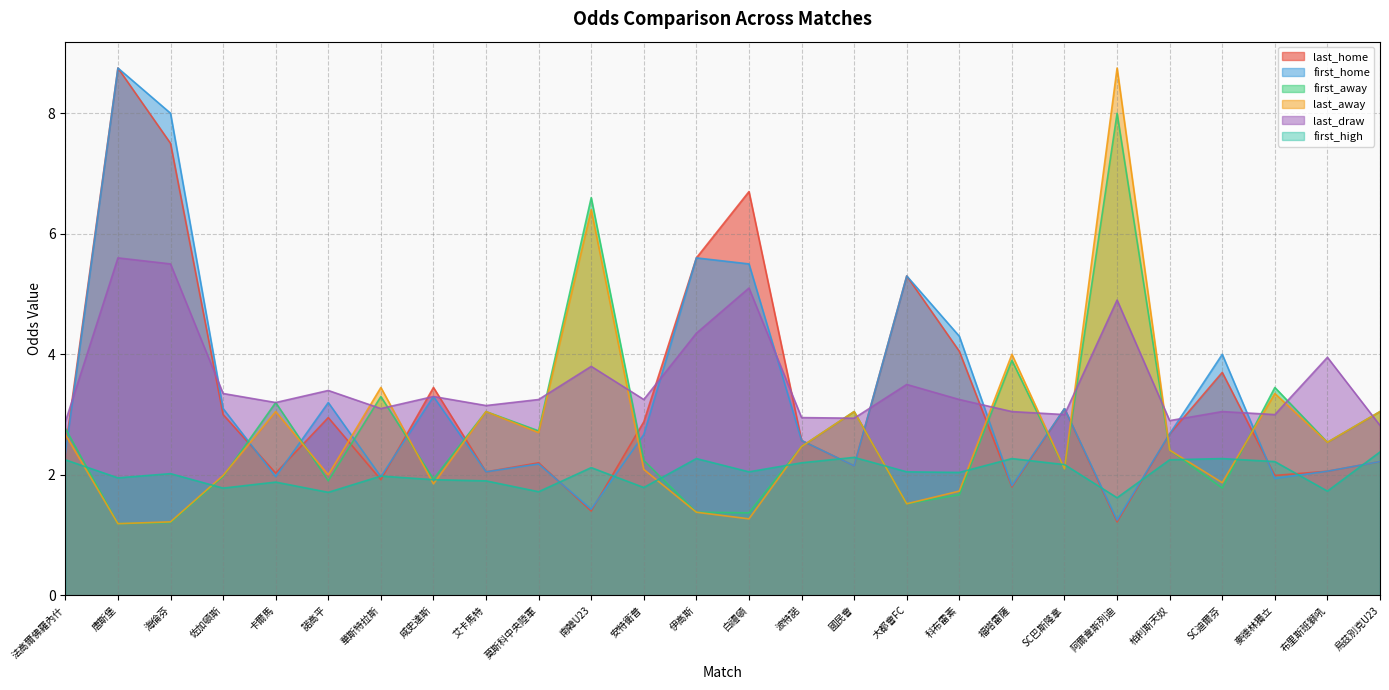

Reading left to right, what are all the values shown in this chart?

last_home: 2.4	8.8	7.5	3.0	2.0	3.0	1.9	3.5	2.0	2.2	1.4	2.9	5.6	6.7	2.6	2.1	5.3	4.0	1.8	3.1	1.2	2.7	3.7	2.0	2.1	2.2
first_home: 2.4	8.8	8.0	3.1	2.0	3.2	2.0	3.3	2.0	2.2	1.4	2.7	5.6	5.5	2.6	2.1	5.3	4.3	1.8	3.1	1.2	2.7	4.0	1.9	2.1	2.2
first_away: 2.8	1.2	1.2	2.0	3.2	1.9	3.3	1.9	3.0	2.7	6.6	2.2	1.4	1.4	2.5	3.0	1.5	1.7	3.9	2.1	8.0	2.4	1.8	3.5	2.5	3.0
last_away: 2.7	1.2	1.2	2.0	3.0	2.0	3.5	1.9	3.0	2.7	6.4	2.1	1.4	1.3	2.5	3.0	1.5	1.7	4.0	2.1	8.8	2.4	1.9	3.4	2.5	3.0
last_draw: 2.9	5.6	5.5	3.4	3.2	3.4	3.1	3.3	3.1	3.2	3.8	3.2	4.3	5.1	3.0	2.9	3.5	3.2	3.0	3.0	4.9	2.9	3.0	3.0	4.0	2.8
first_high: 2.2	1.9	2.0	1.8	1.9	1.7	2.0	1.9	1.9	1.7	2.1	1.8	2.3	2.0	2.2	2.3	2.0	2.0	2.3	2.2	1.6	2.2	2.3	2.2	1.7	2.4